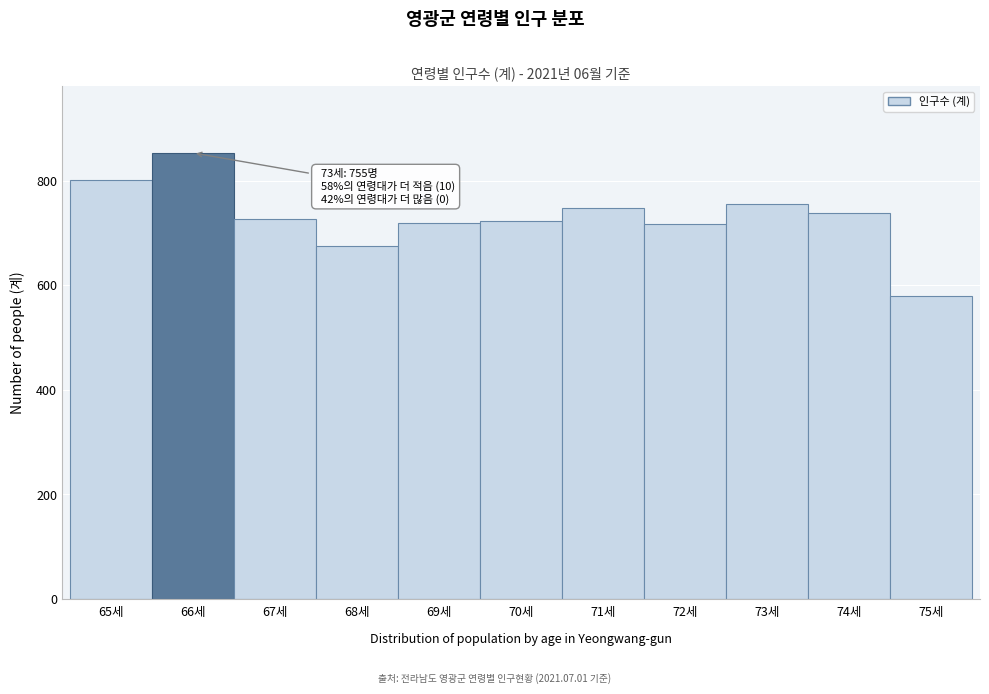

What is the minimum value shown in the chart?

579